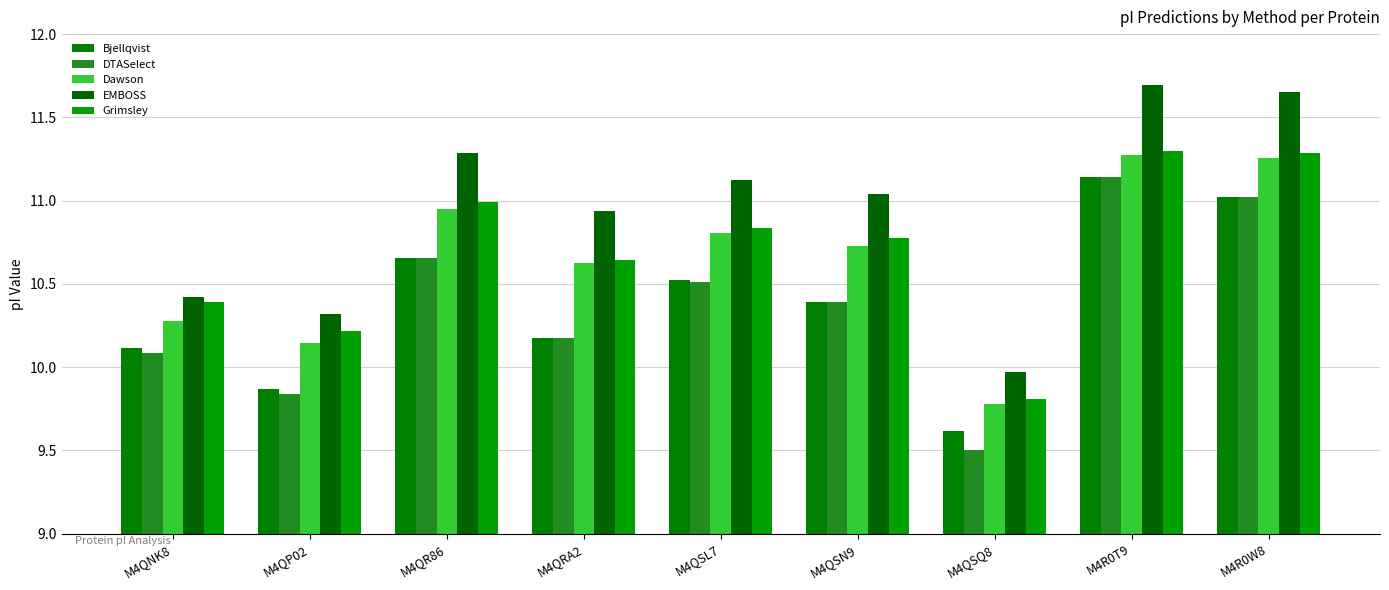

Which category has the highest value in the DTASelect series?

M4R0T9